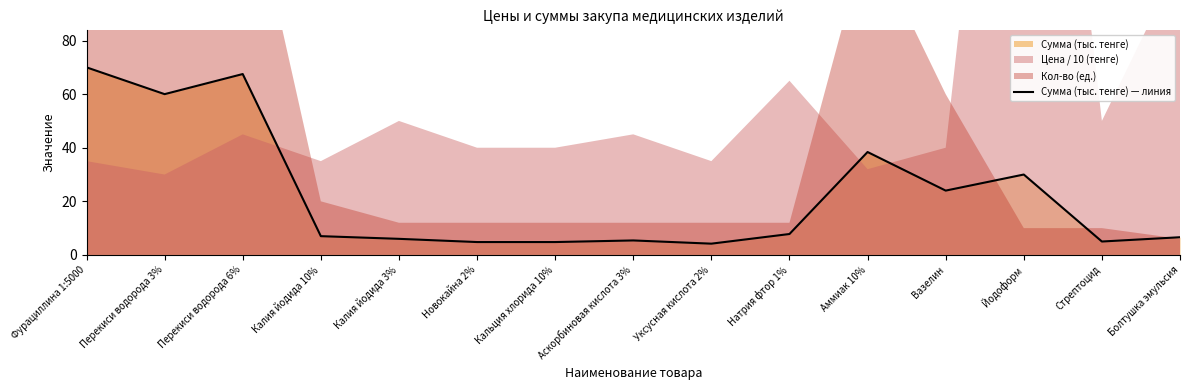

What is the sum of all values?

341.5